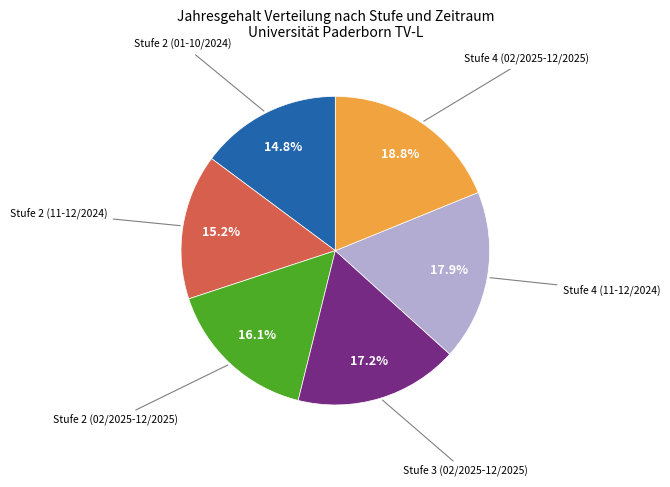

Is there any slice that represents more than half of the pie?

No